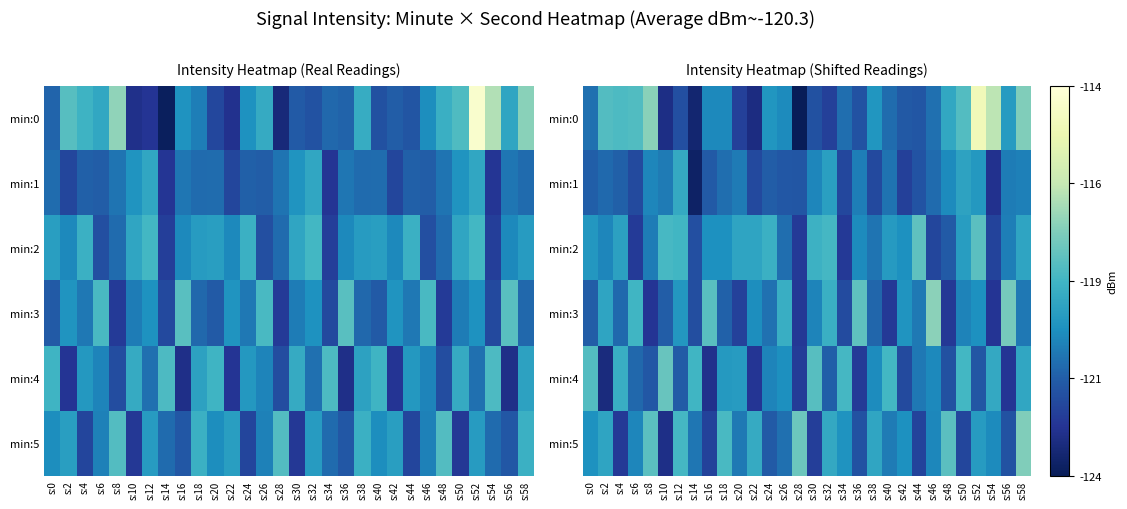

What is the difference between the highest and lowest values at s:42?

2.2